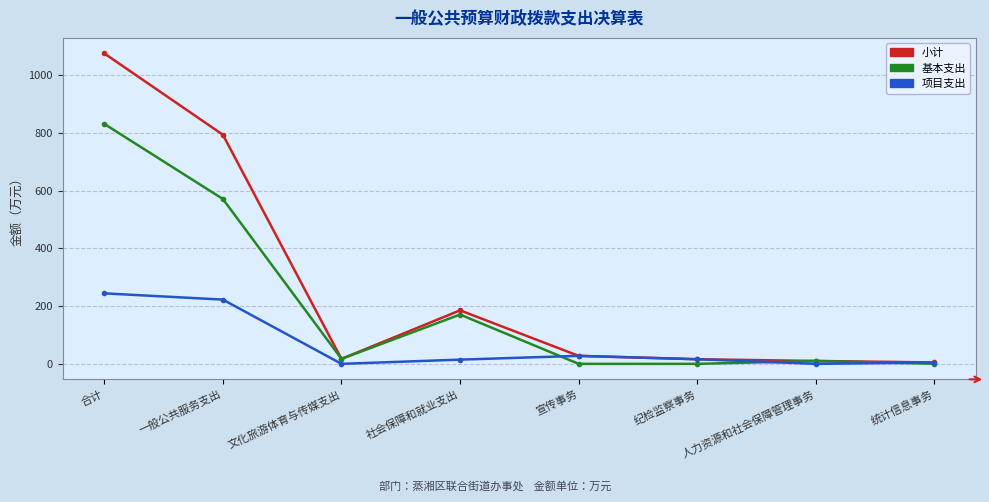

Which series has the largest total across all categories?

小计